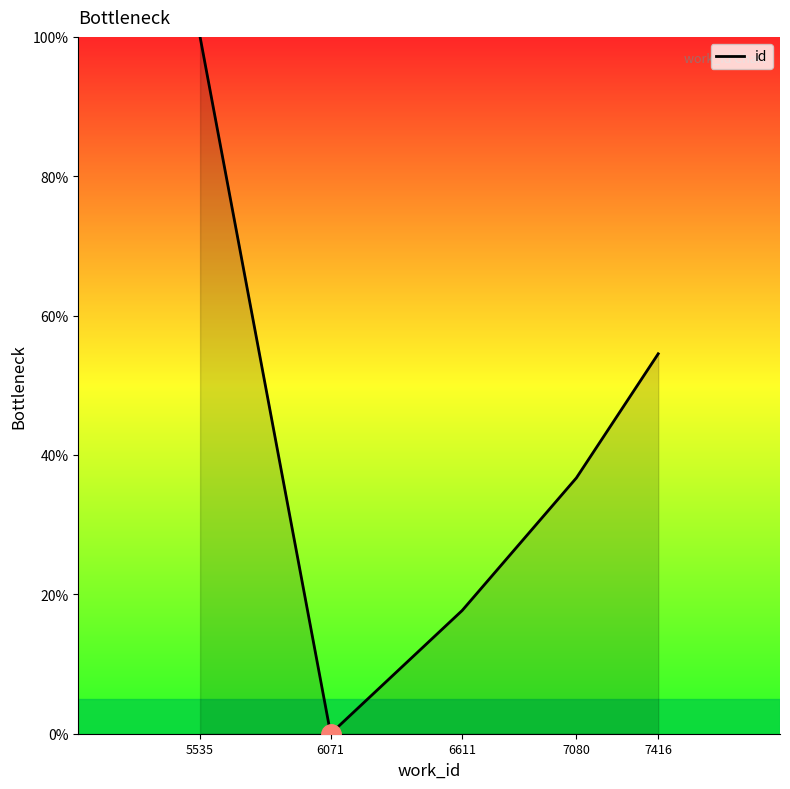

What is the sum of all values?

208.9